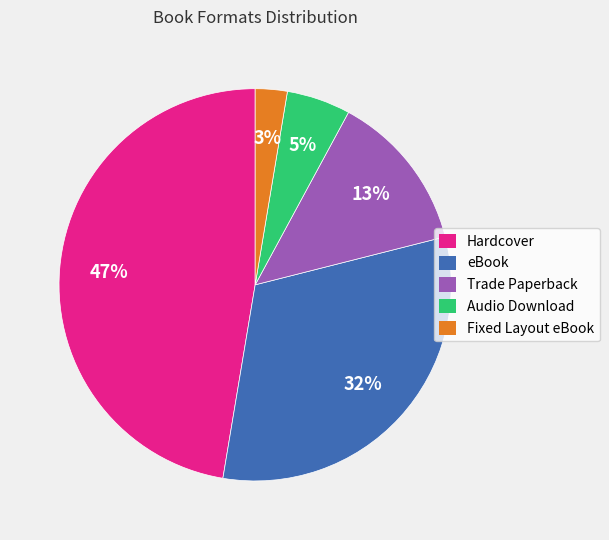

Rank the categories by value from lowest to highest.

Fixed Layout eBook, Audio Download, Trade Paperback, eBook, Hardcover